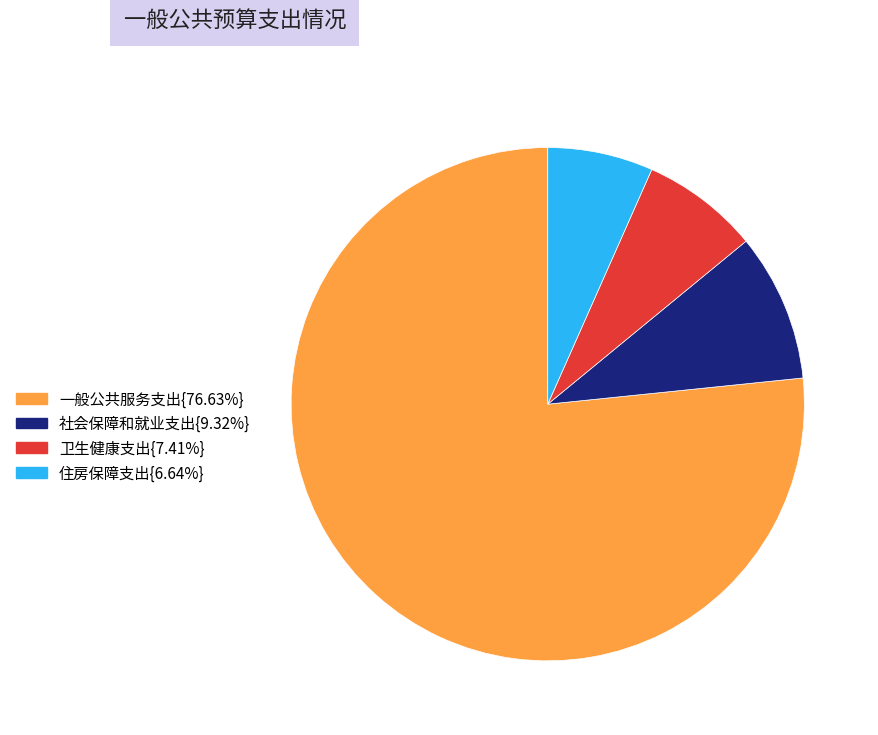

How many slices are in this pie chart?

4